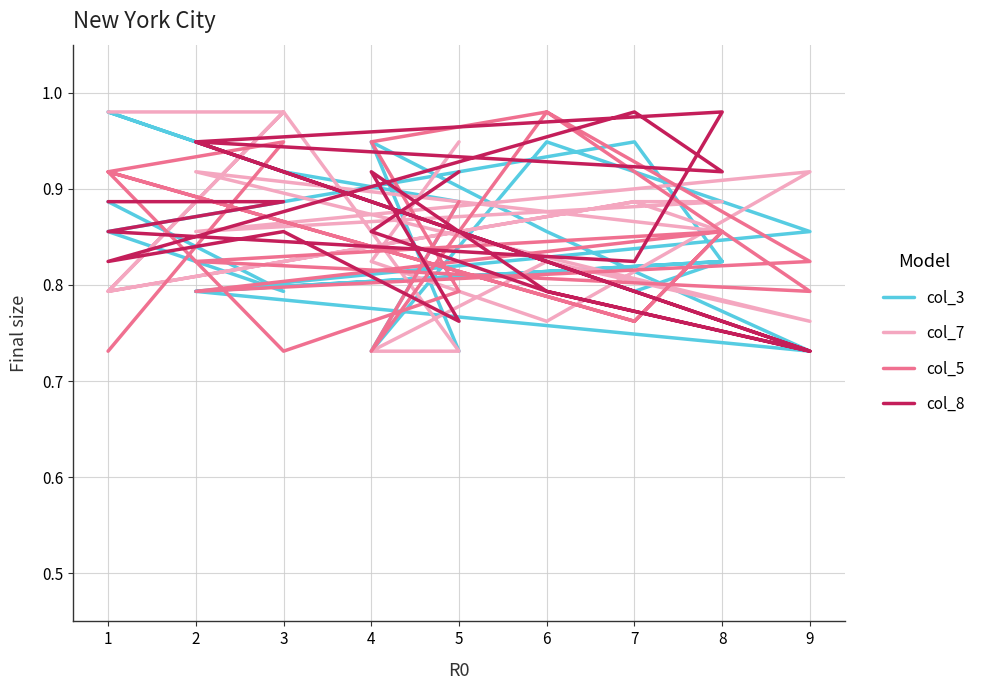

Rank the series by their maximum value, from highest to lowest.

col_3, col_7, col_5, col_8